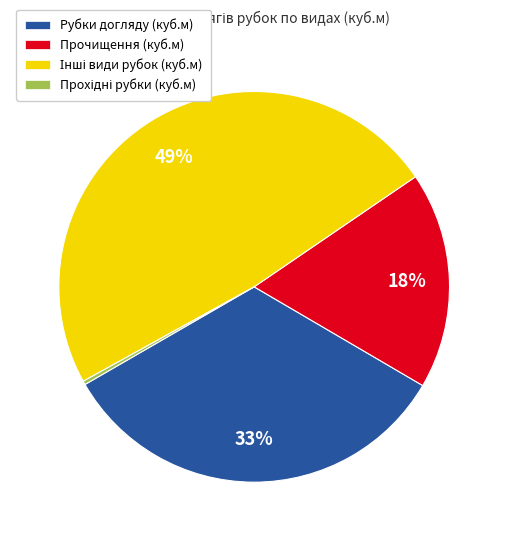

True or false: Рубки догляду (куб.м) accounts for 23% of the total.

False